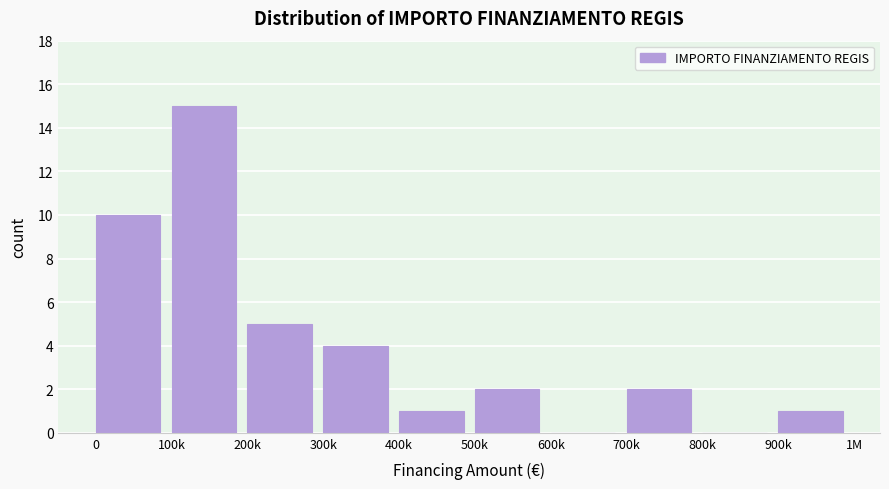

Reading left to right, what are all the values shown in this chart?

0=10	100k=15	200k=5	300k=4	400k=1	500k=2	600k=0	700k=2	800k=0	900k=1